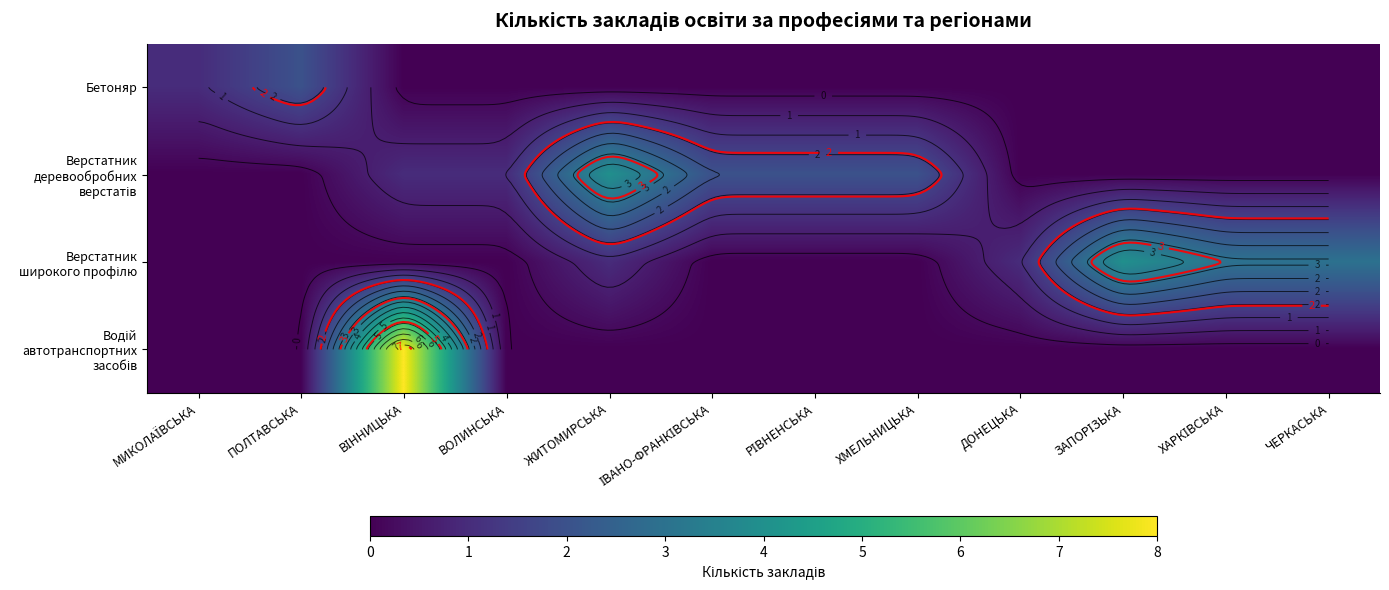

Rank the categories by Верстатник широкого профілю value from highest to lowest.

ЗАПОРІЗЬКА, ХАРКІВСЬКА, ЧЕРКАСЬКА, ЖИТОМИРСЬКА, ДОНЕЦЬКА, МИКОЛАЇВСЬКА, ПОЛТАВСЬКА, ВІННИЦЬКА, ВОЛИНСЬКА, ІВАНО-ФРАНКІВСЬКА, РІВНЕНСЬКА, ХМЕЛЬНИЦЬКА